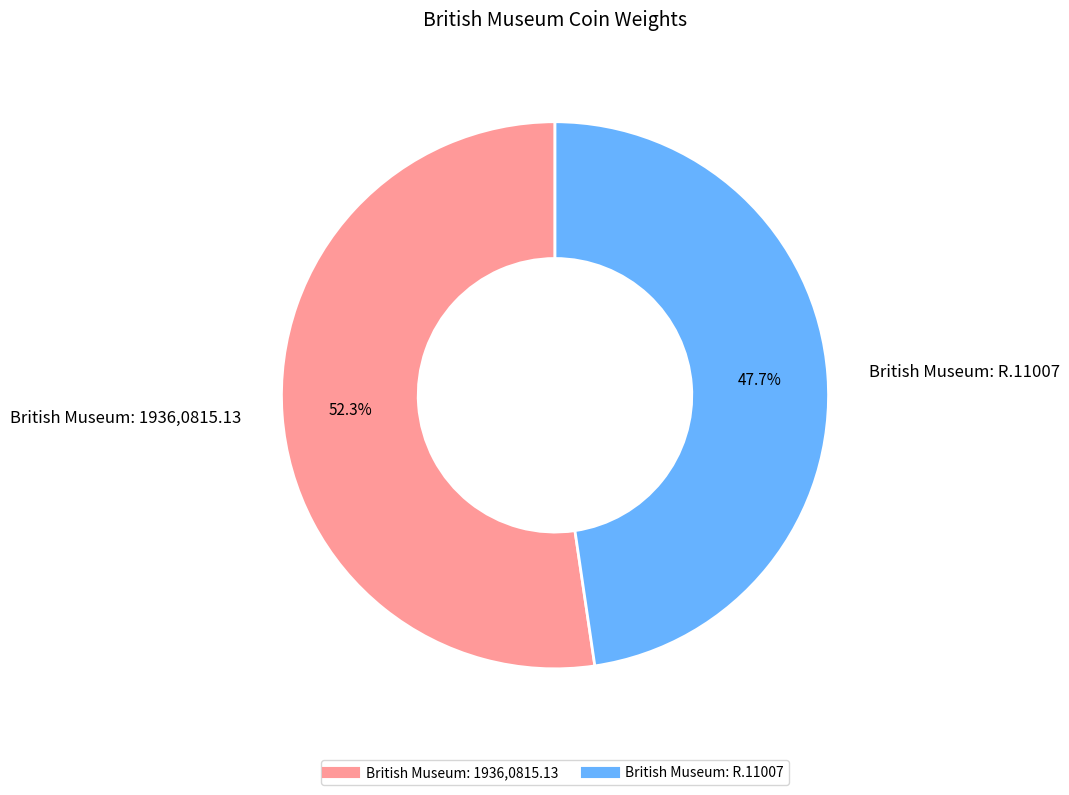

To the nearest percent, what is the average slice percentage?

50%